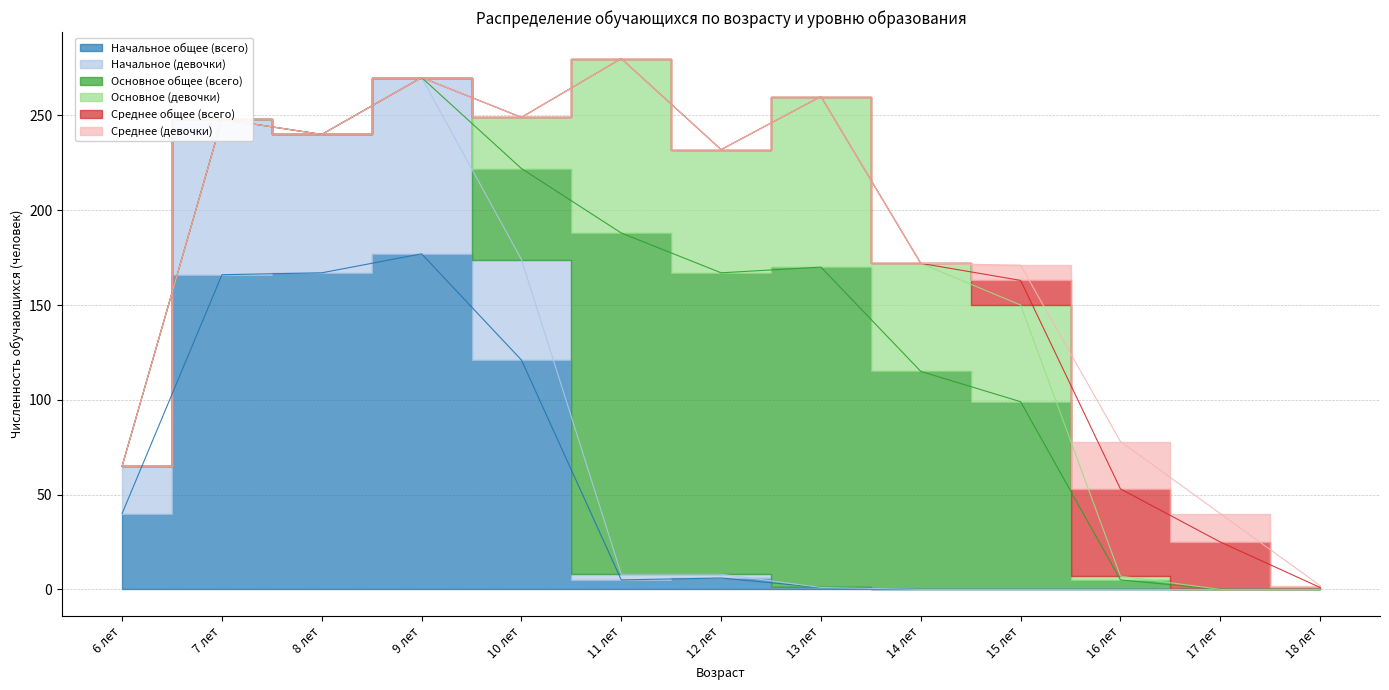

Is it true that Основное общее (всего) equals 95 at 6 лет?

False